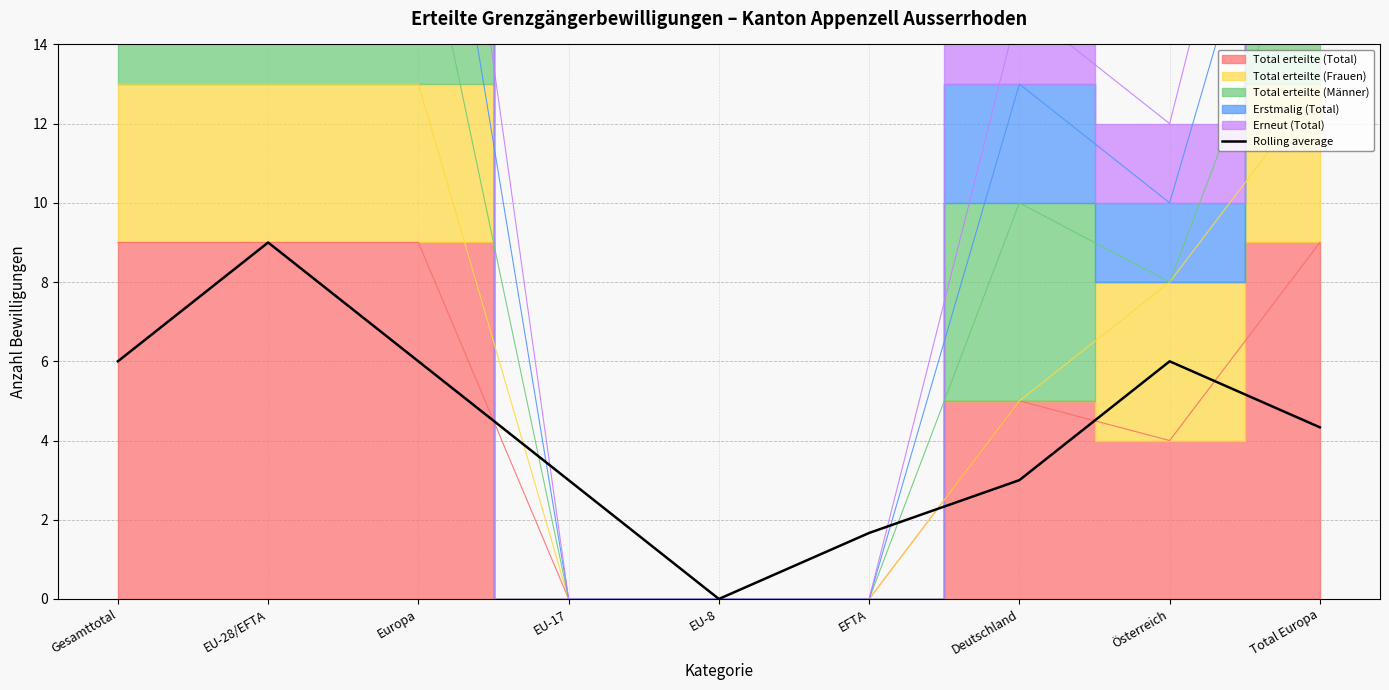

The value at Österreich is 7.9. True or false?

False